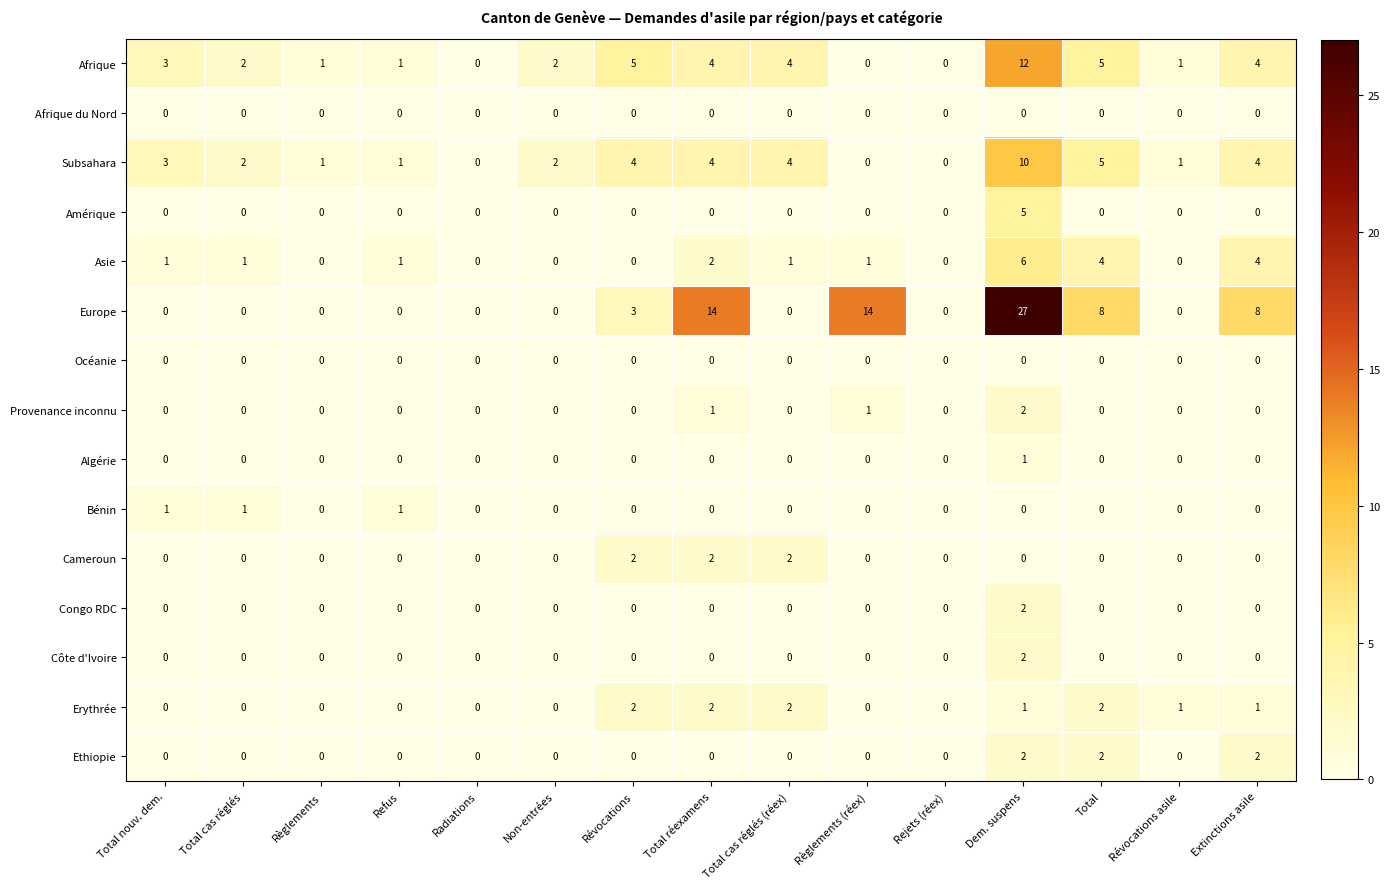

Which label corresponds to the largest value in the chart?

Dem. suspens